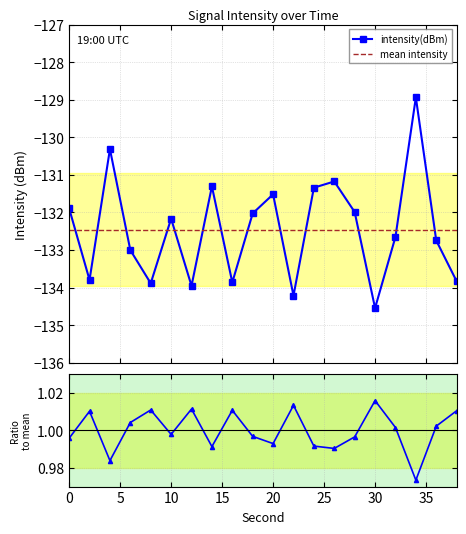

What is the approximate value at 24?

-131.3